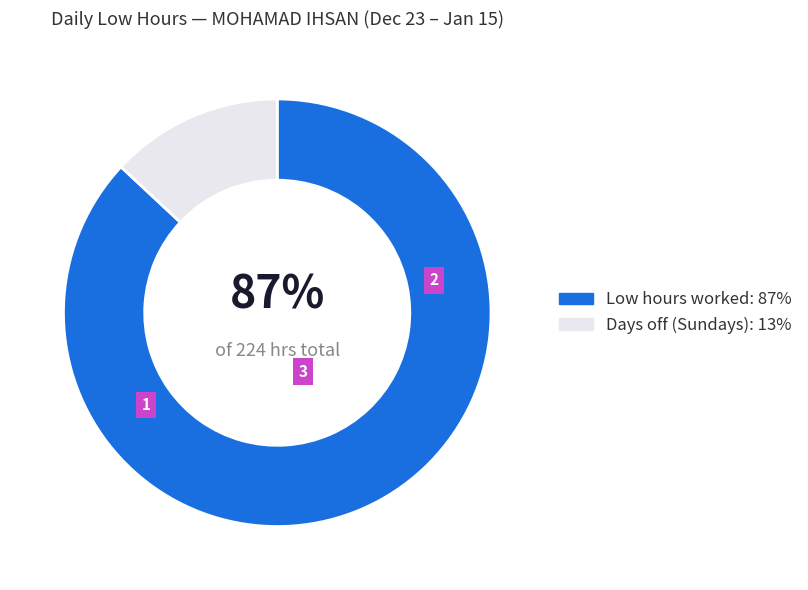

Count the number of slices in the pie.

2